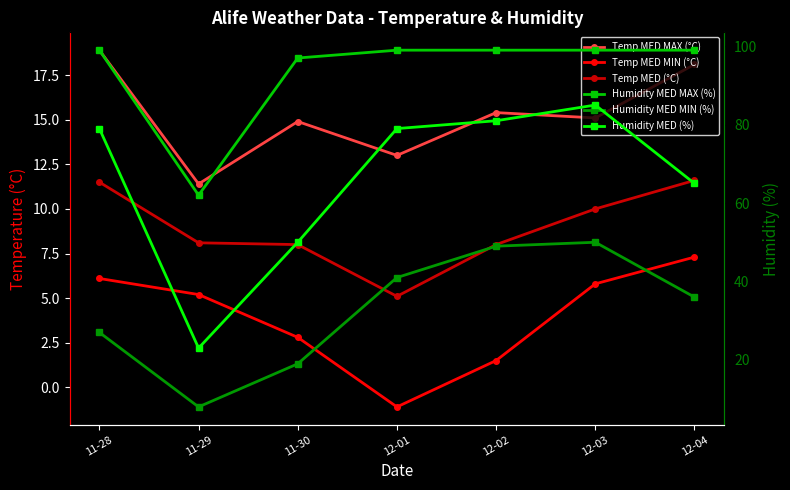

What is the maximum value shown in the chart?

99.0